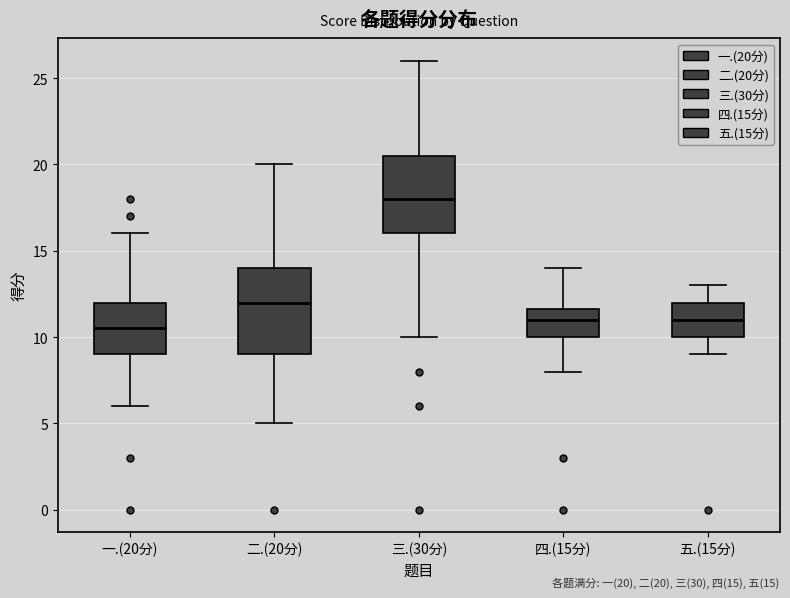

Reading left to right, read every box against the y-axis: the position of its median line, the range the box covers, and the ends of its whiskers. The values are not printed on the chart, so give them approximately, as read against the axis.

一.(20分): median 10.5, box 9.0 to 12.0, whiskers 6.0 to 16.0
二.(20分): median 12.0, box 9.0 to 14.0, whiskers 5.0 to 20.0
三.(30分): median 18.0, box 16.0 to 20.5, whiskers 10.0 to 26.0
四.(15分): median 11.0, box 10.0 to 11.5, whiskers 8.0 to 14.0
五.(15分): median 11.0, box 10.0 to 12.0, whiskers 9.0 to 13.0